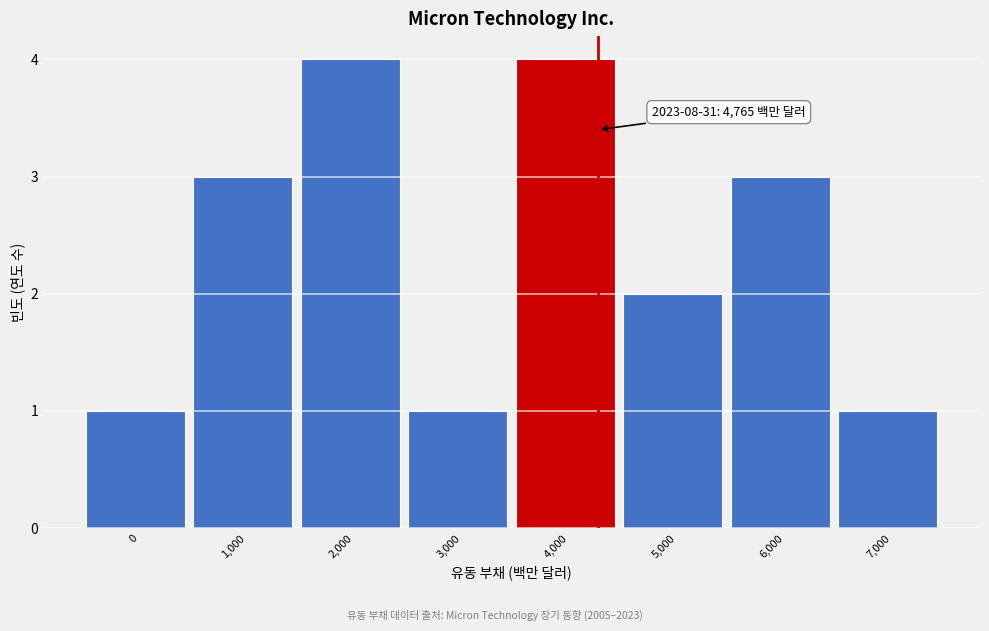

Reading left to right, extract all data points from this chart.

1	3	4	1	4	2	3	1